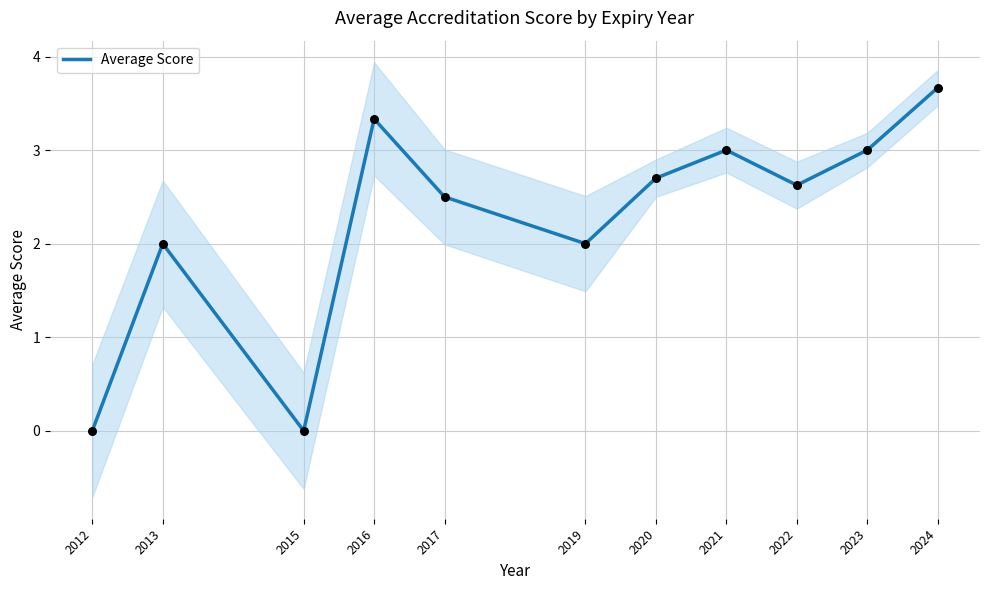

What is the ratio of the value at 2021 to the value at 2016?

0.9